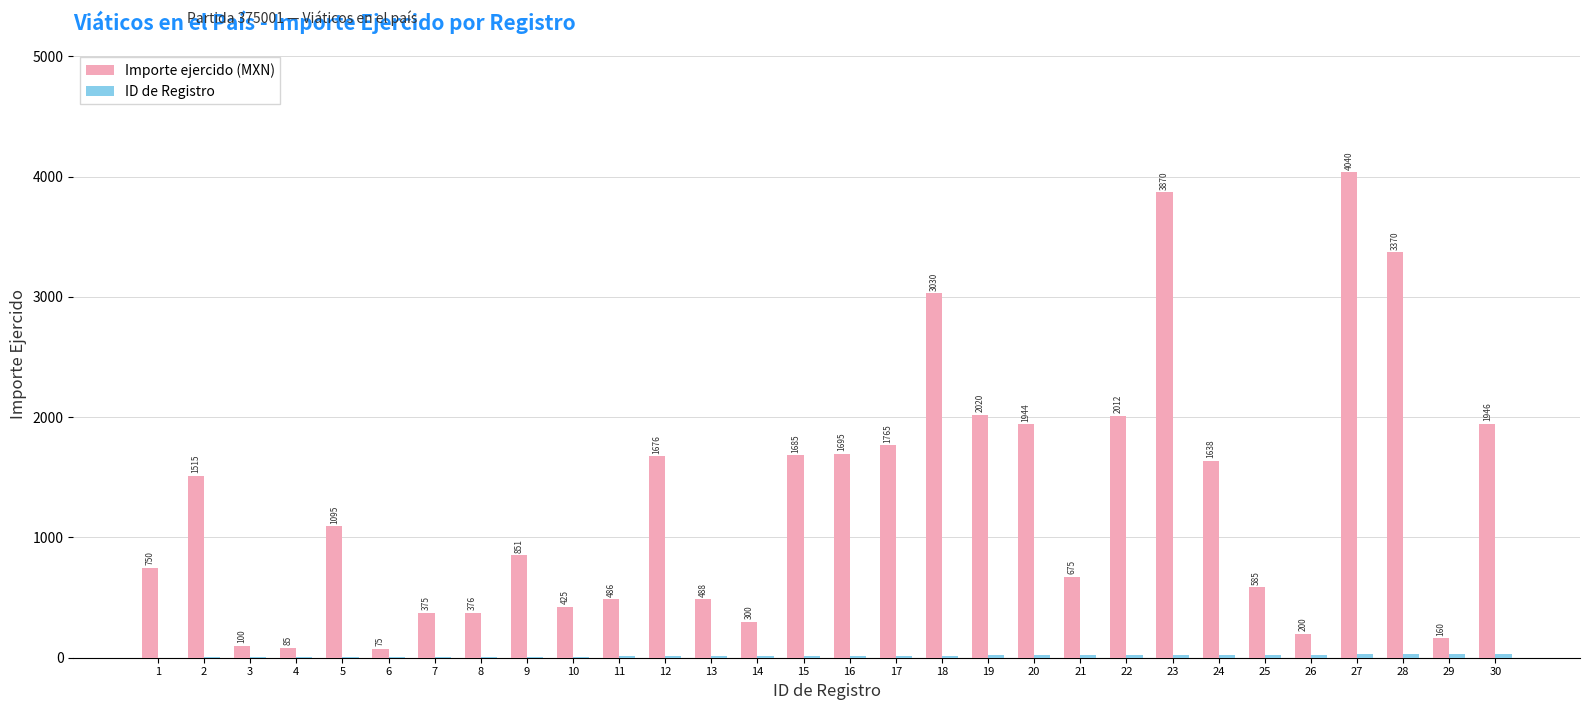

What is the total value across all series at 2?

1517.0